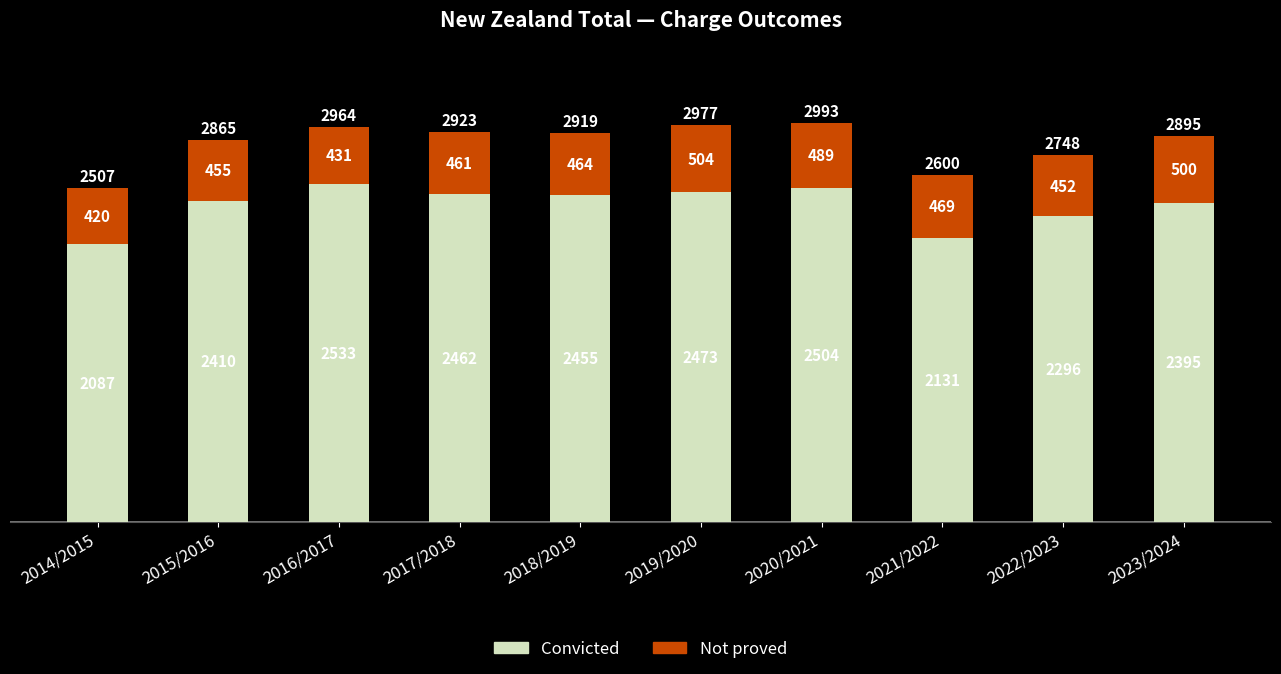

Is it true that Convicted equals 3916 at 2017/2018?

False